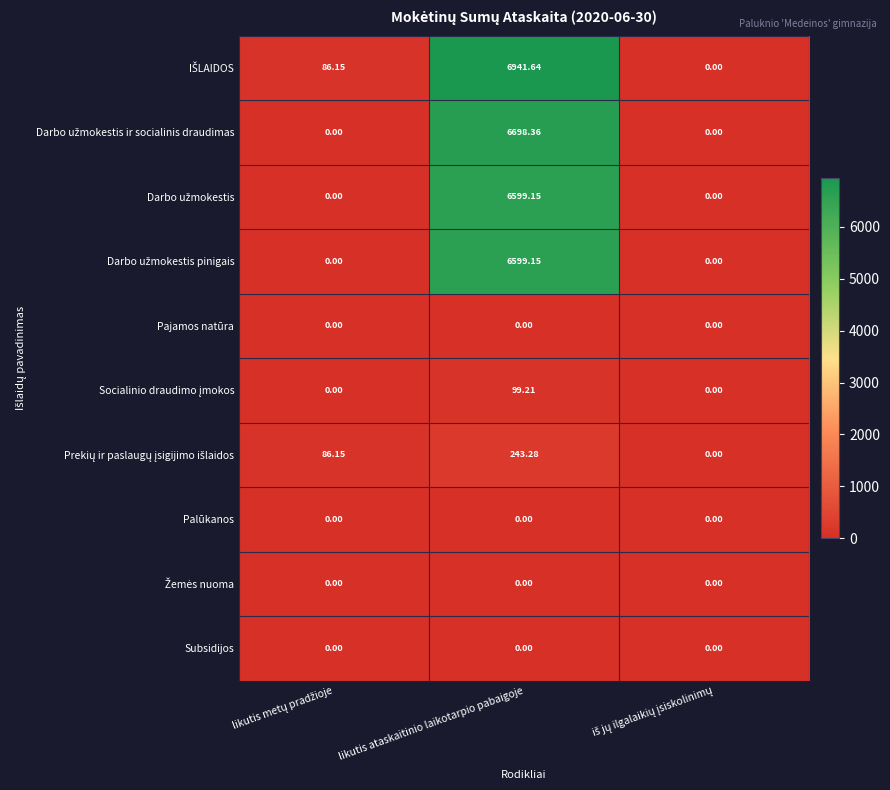

Which label corresponds to the largest value in the chart?

likutis ataskaitinio laikotarpio pabaigoje